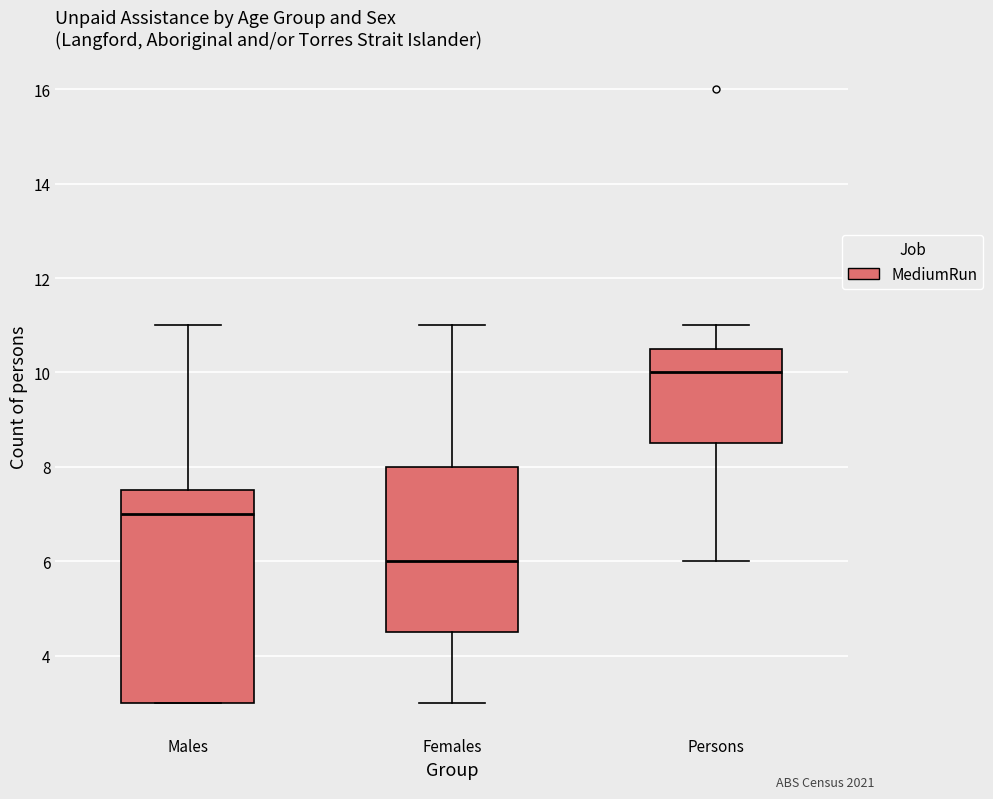

Which box has the lowest median line?

Females